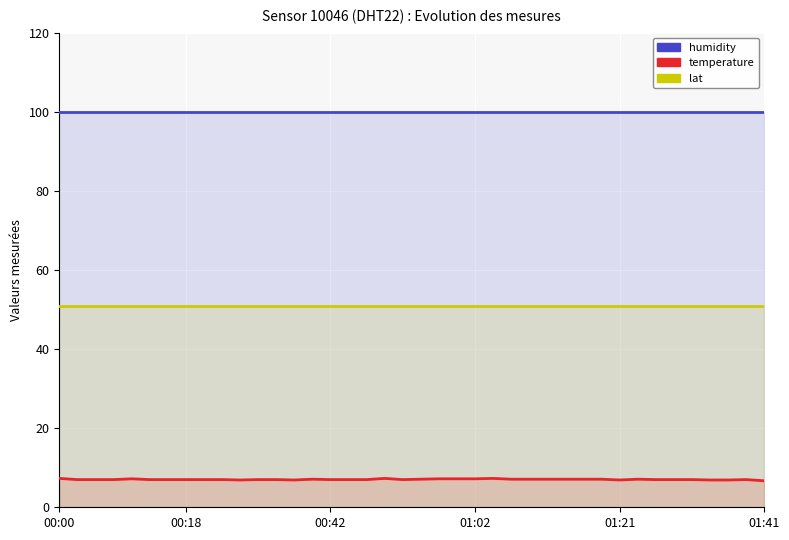

At which category is the sum across all series the highest?

00:00